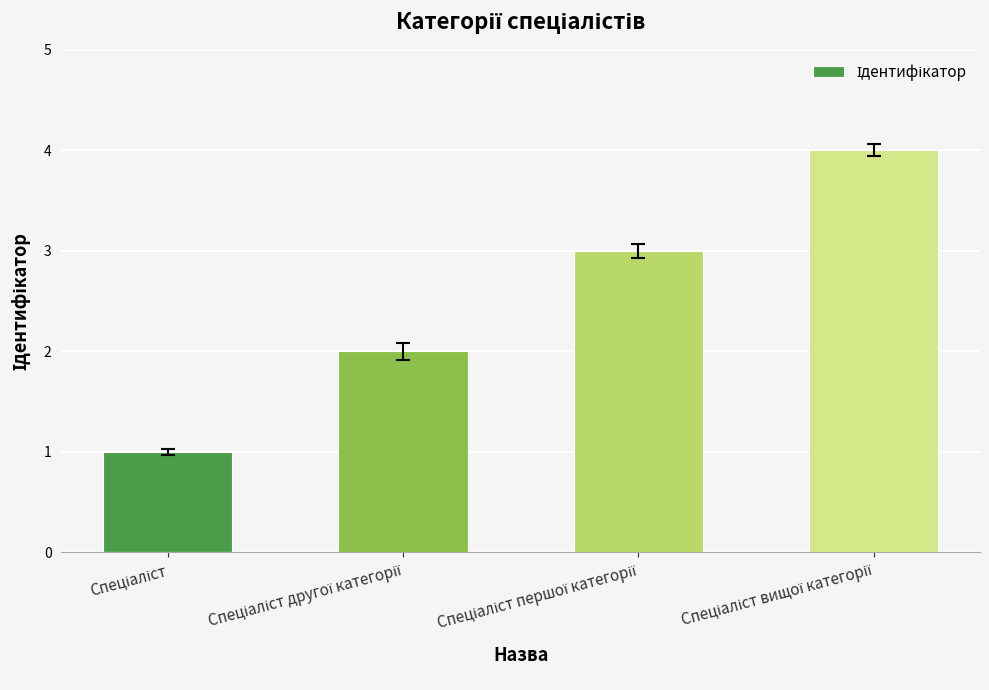

What is the sum of all values?

10